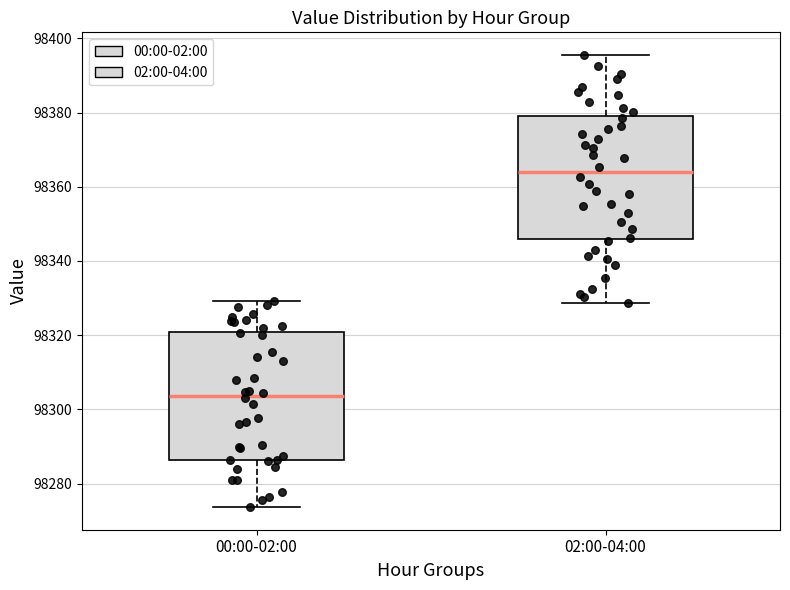

Where does the median line of the box for 02:00-04:00 sit on the y-axis? The values are not printed on the chart, so give them approximately, as read against the axis.

98364